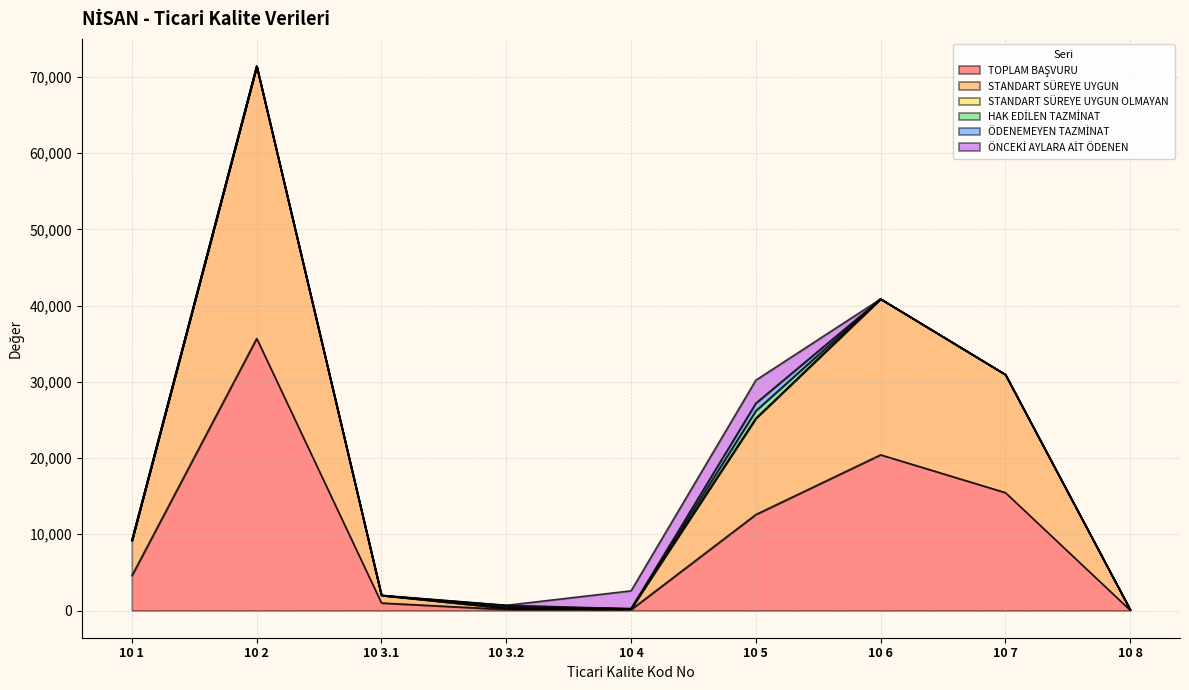

Where is TOPLAM BAŞVURU nearest to the value 17887?

10 7